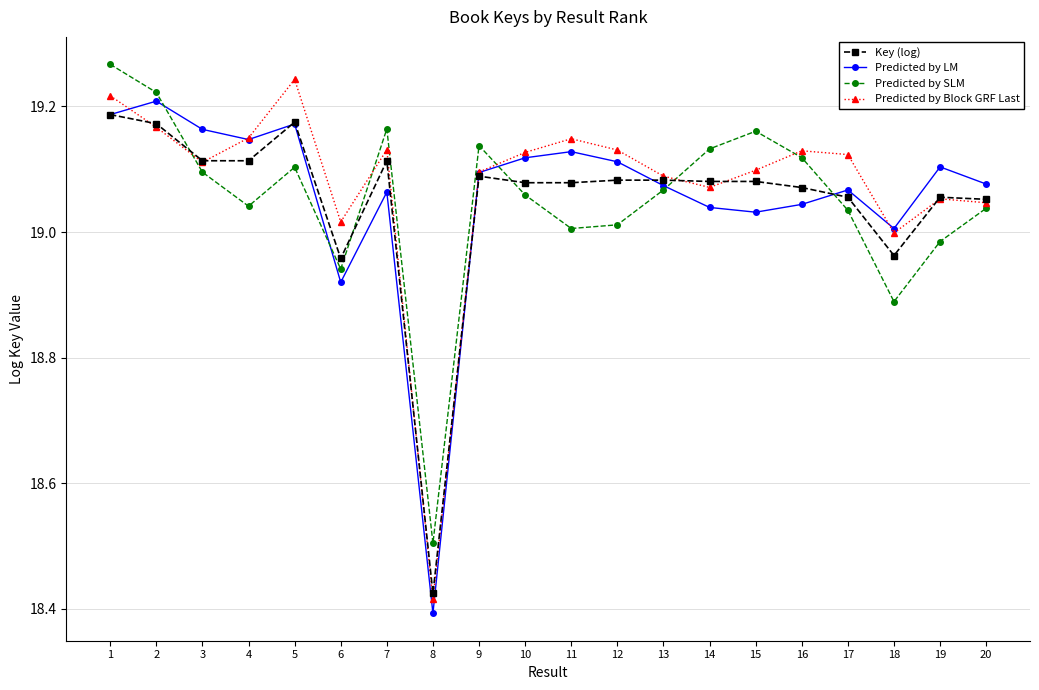

How many categories are shown in the chart?

20